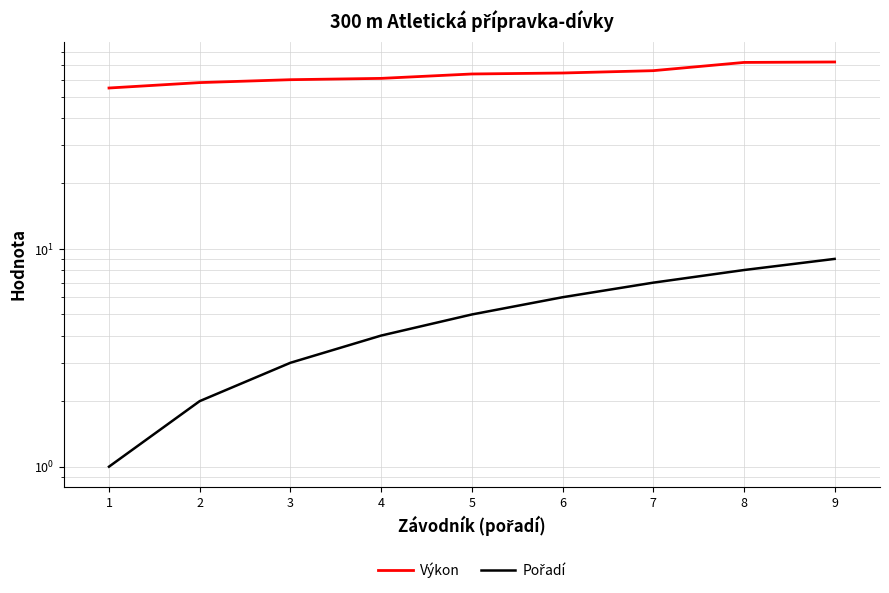

What is the value of the Pořadí point at the 8th from the left?

8.0